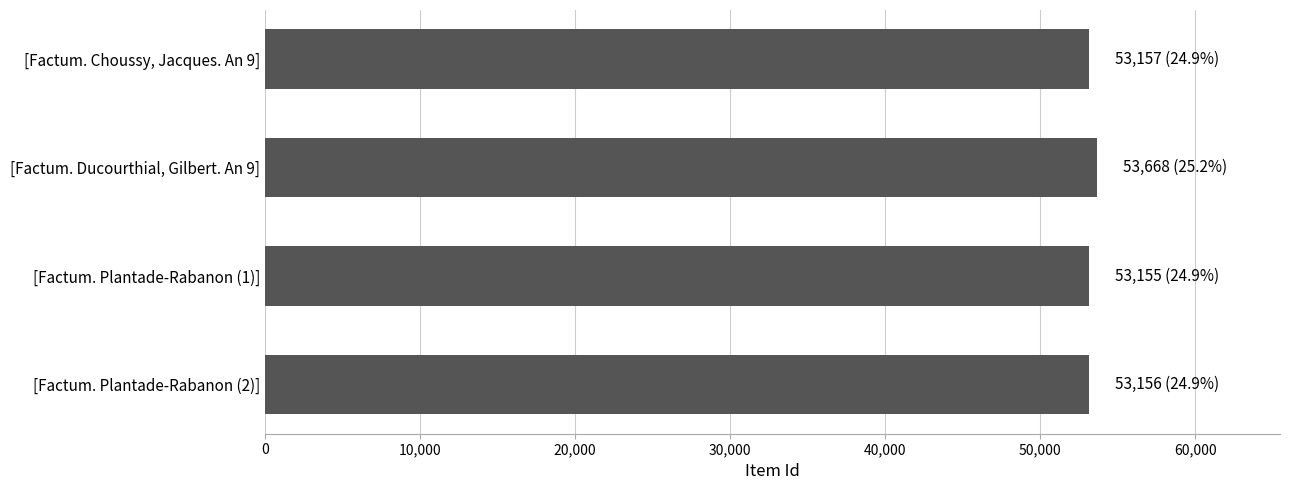

What is the maximum value shown in the chart?

53668